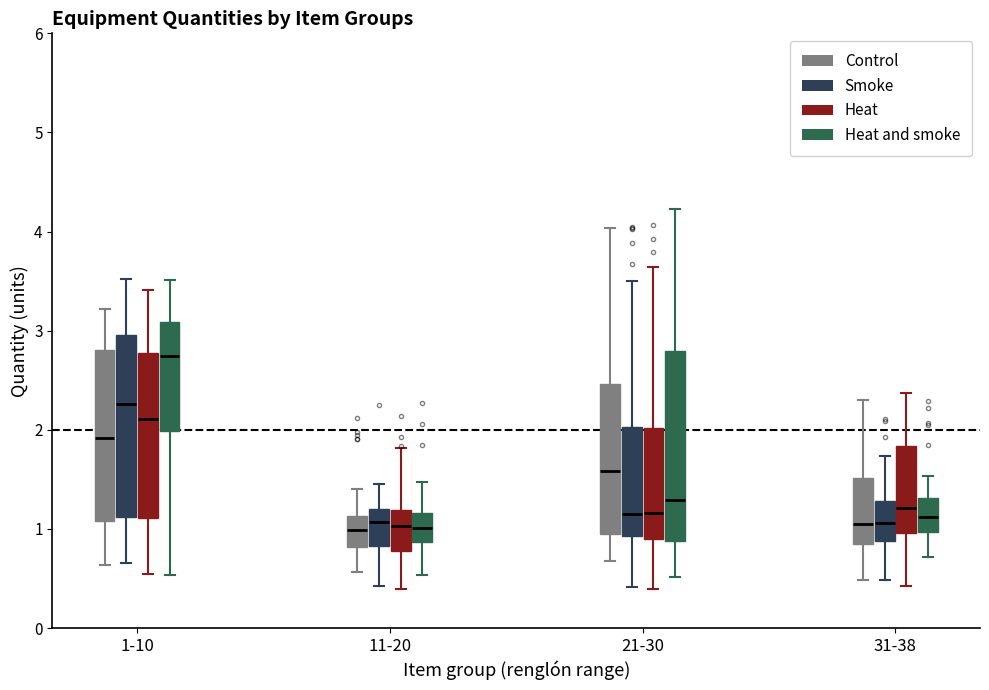

Where does the upper whisker of the box for 1-10 (Heat) end on the y-axis? The values are not printed on the chart, so give them approximately, as read against the axis.

3.4